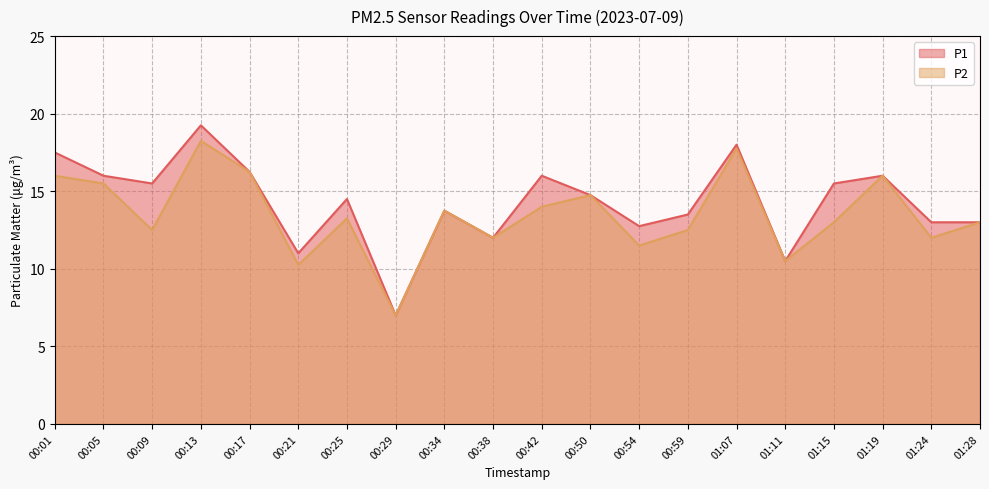

Which series has the largest total across all categories?

P1